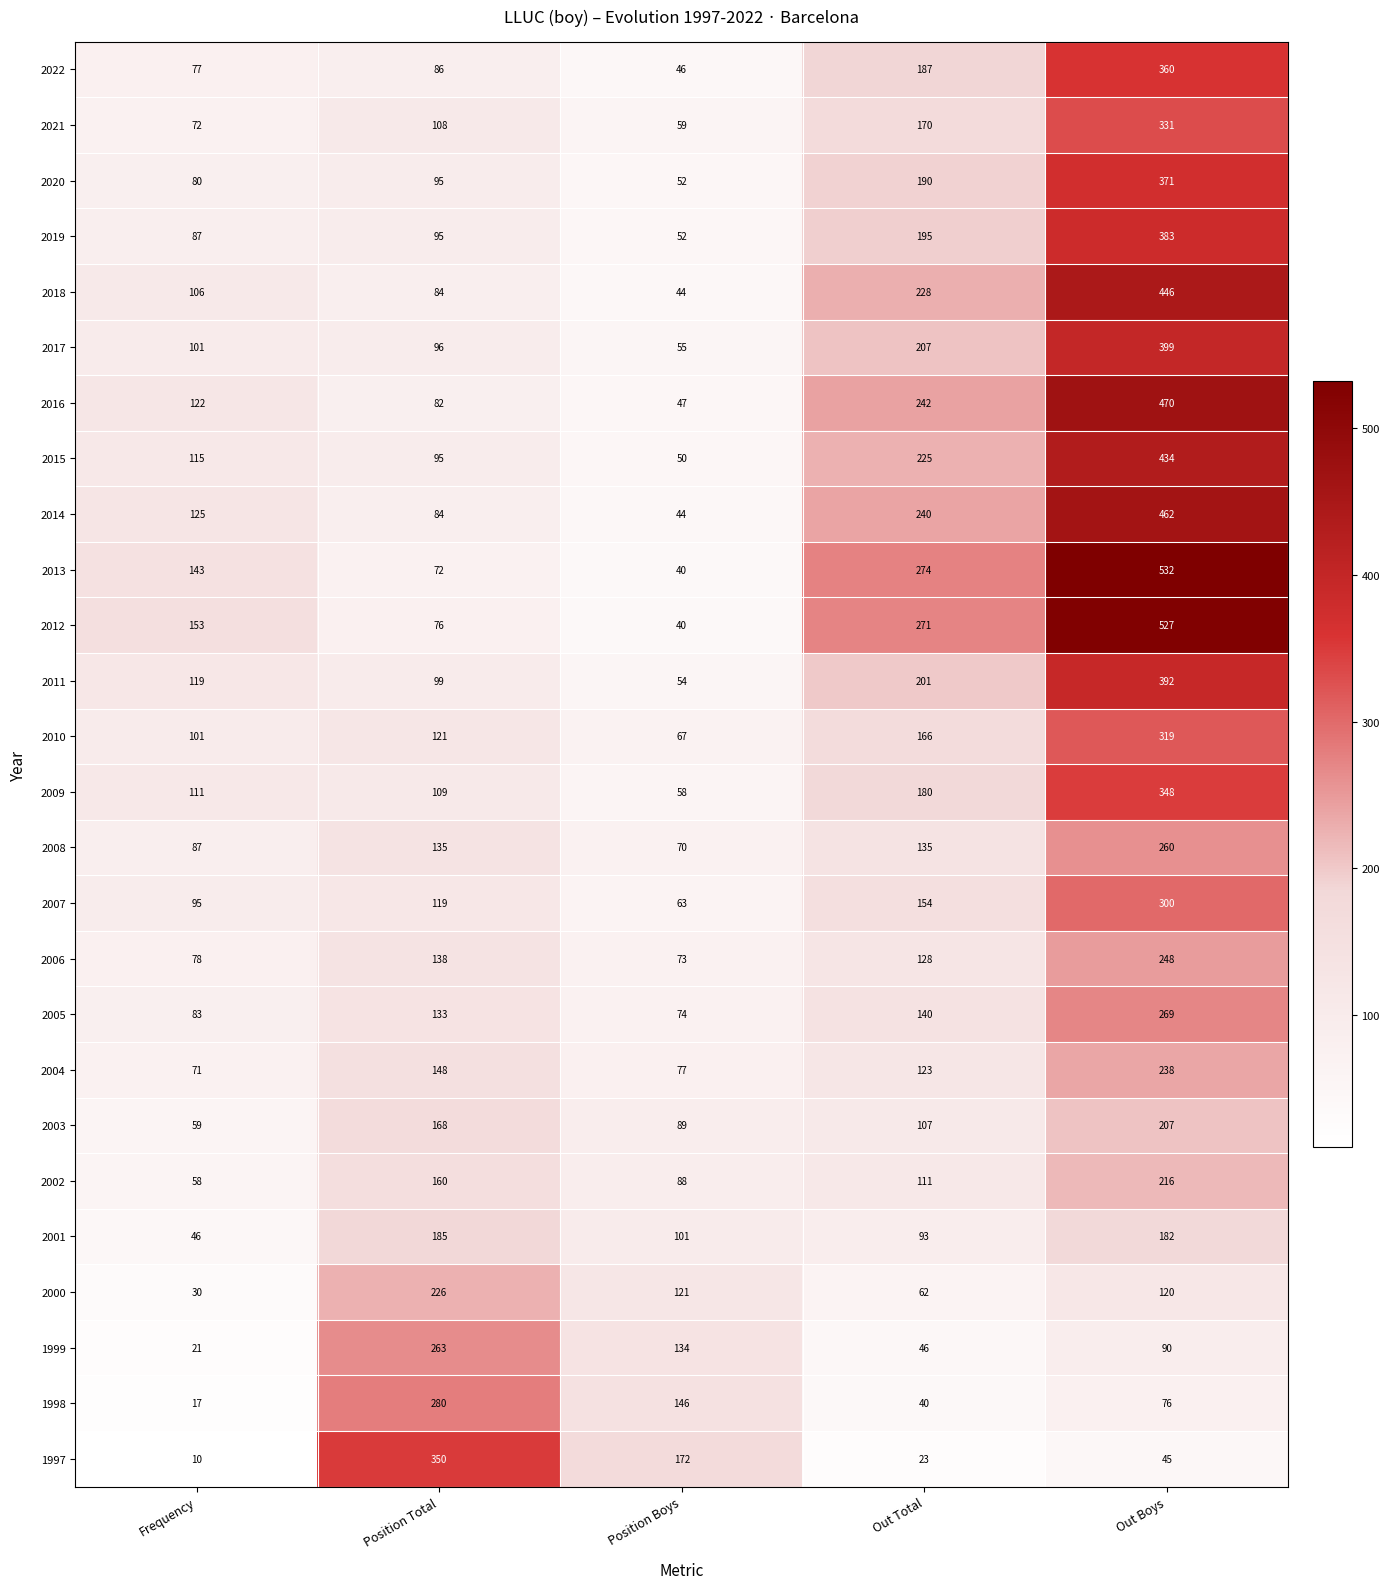

What is the maximum value for 2012?

527